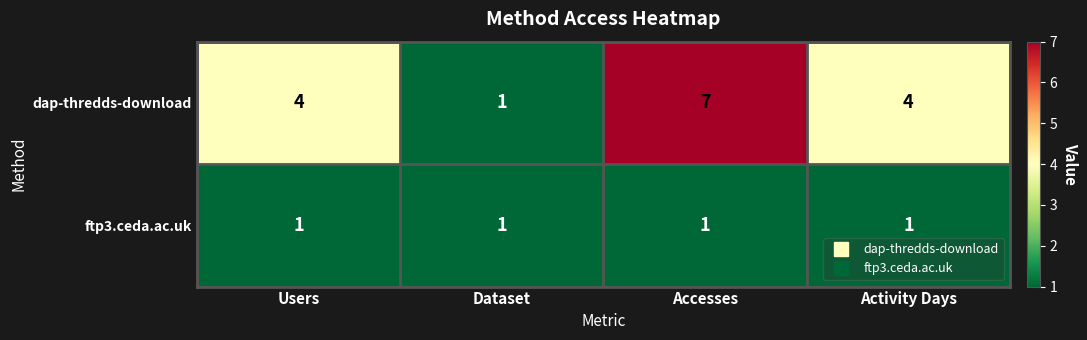

Reading right to left, transcribe all the data shown in this chart.

dap-thredds-download: 4	7	1	4
ftp3.ceda.ac.uk: 1	1	1	1